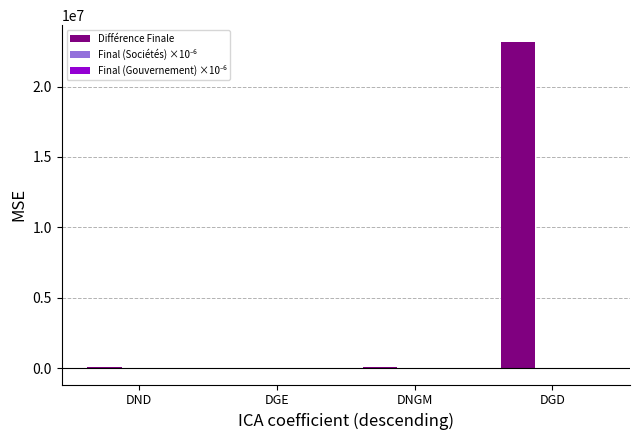

At which category does the chart reach its peak across all series?

DGD